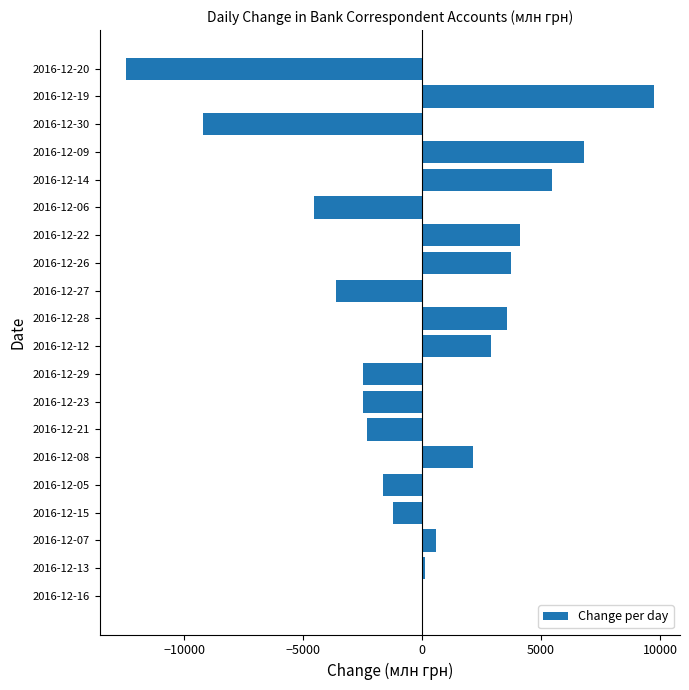

How many data points are above 120?

10